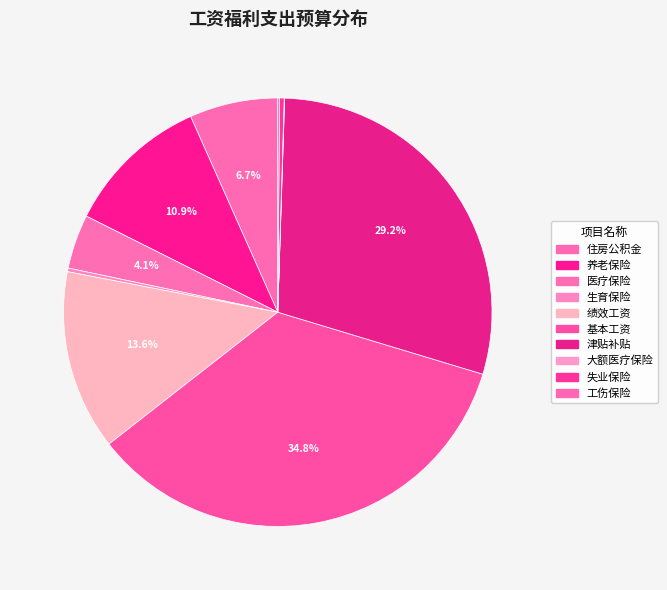

Is there any slice that represents more than half of the pie?

No